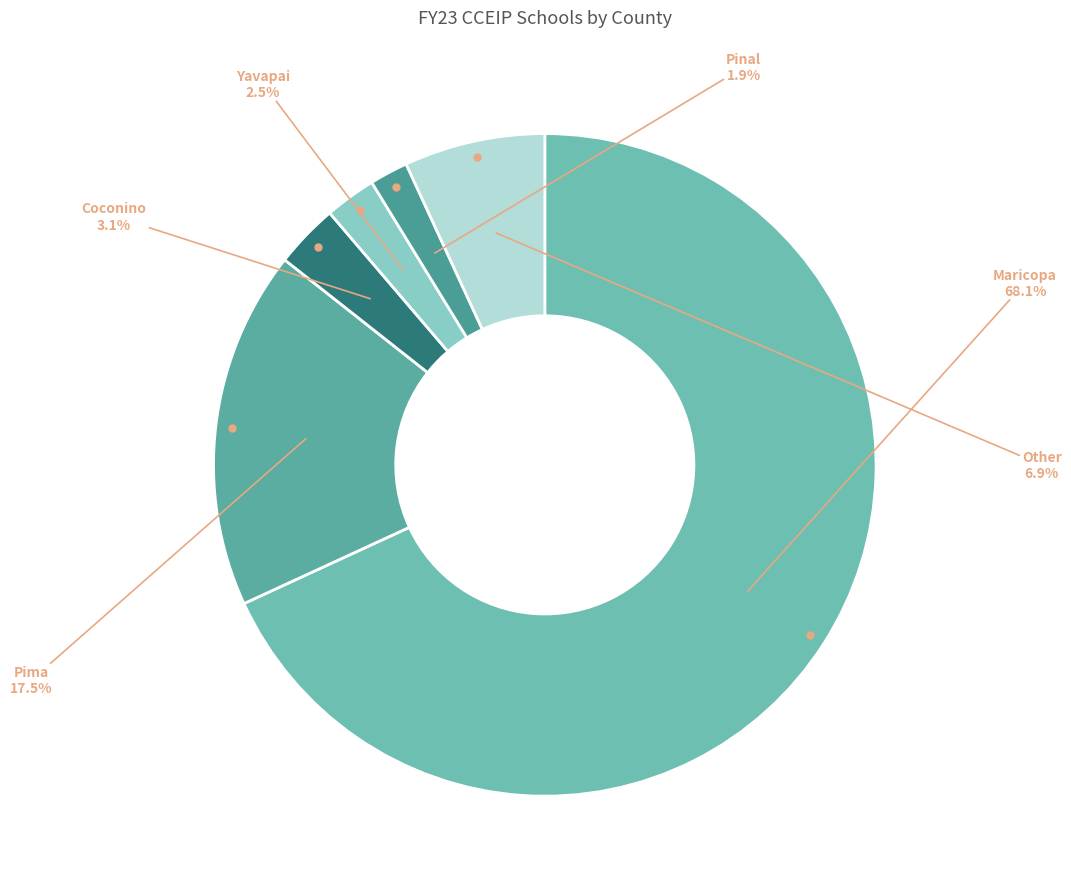

What portion of the pie excludes Yavapai?

97.5%